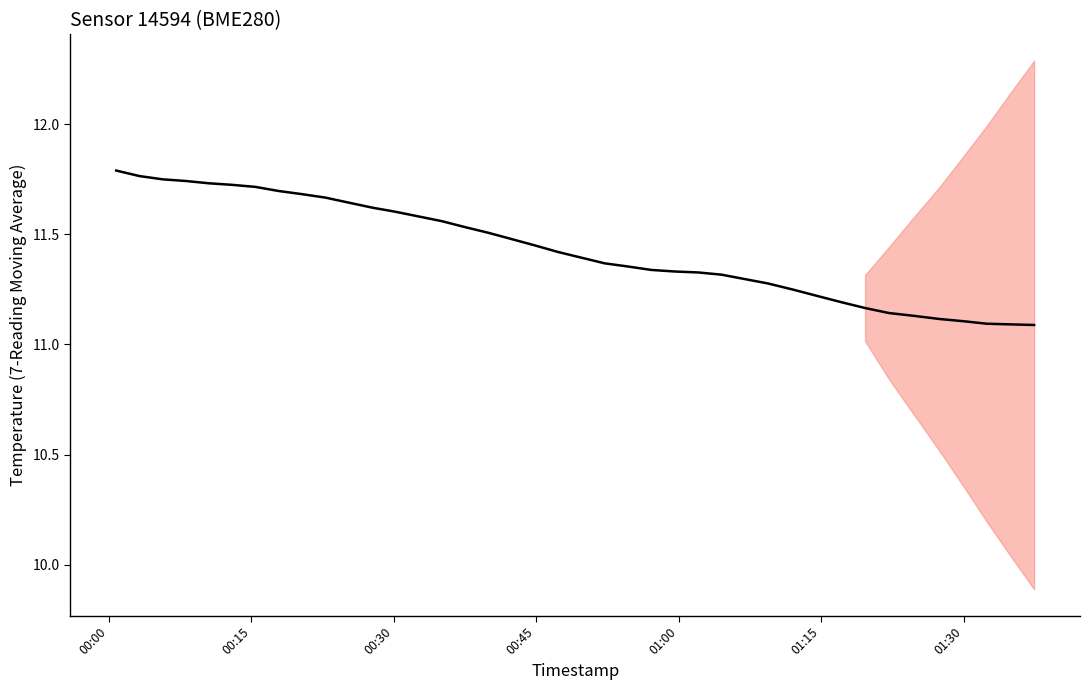

The chart shows a value of 6.0 at 9. True or false?

False